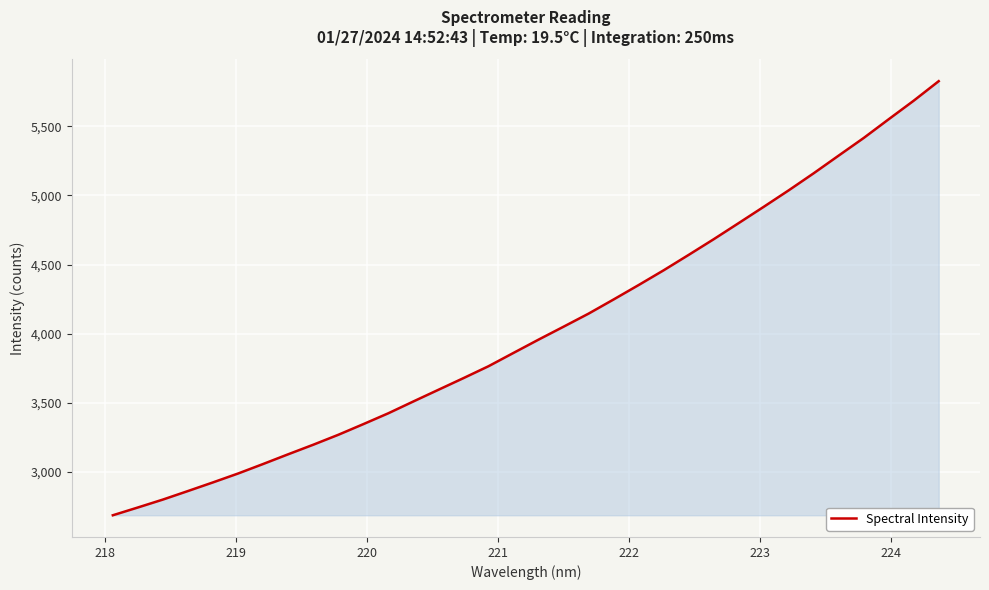

What is the difference between the second highest and minimum values?

3001.3